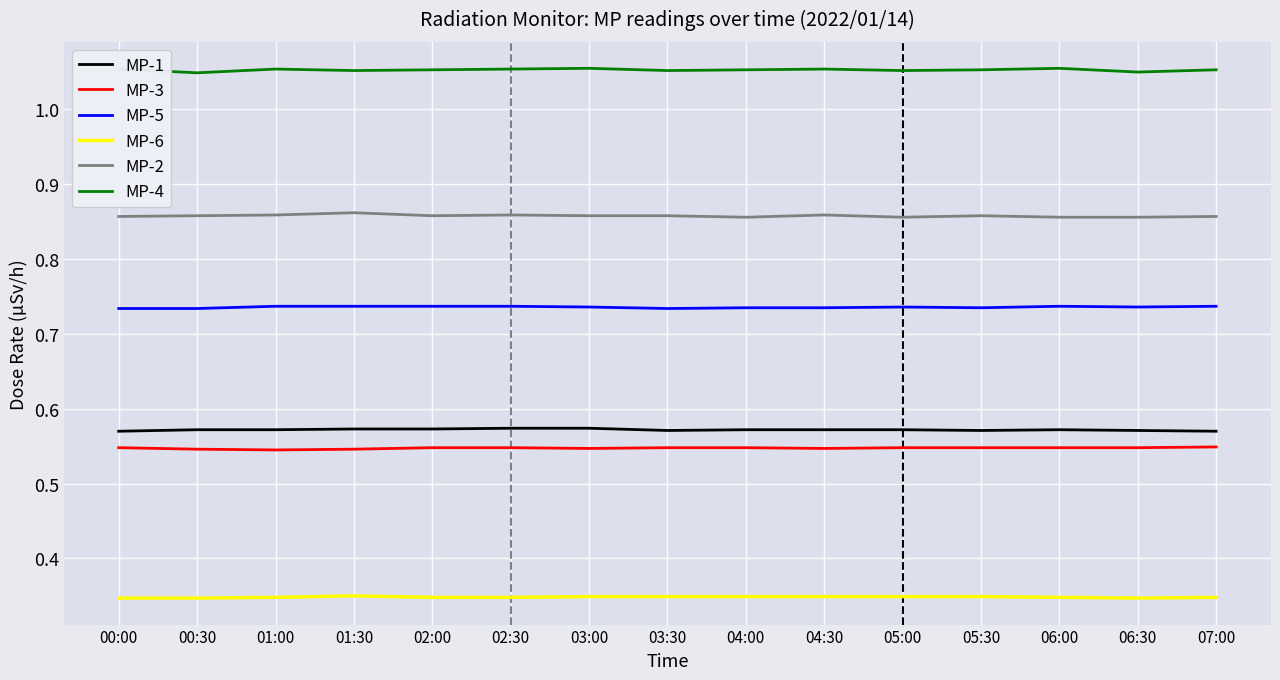

Which series has the largest total across all categories?

MP-4